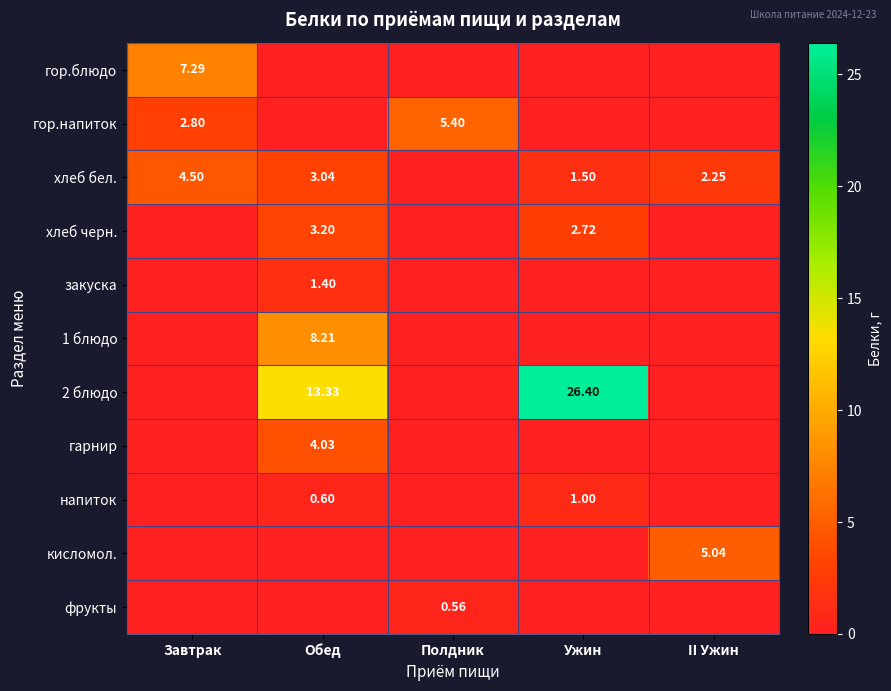

What is the maximum value for 1 блюдо?

8.2